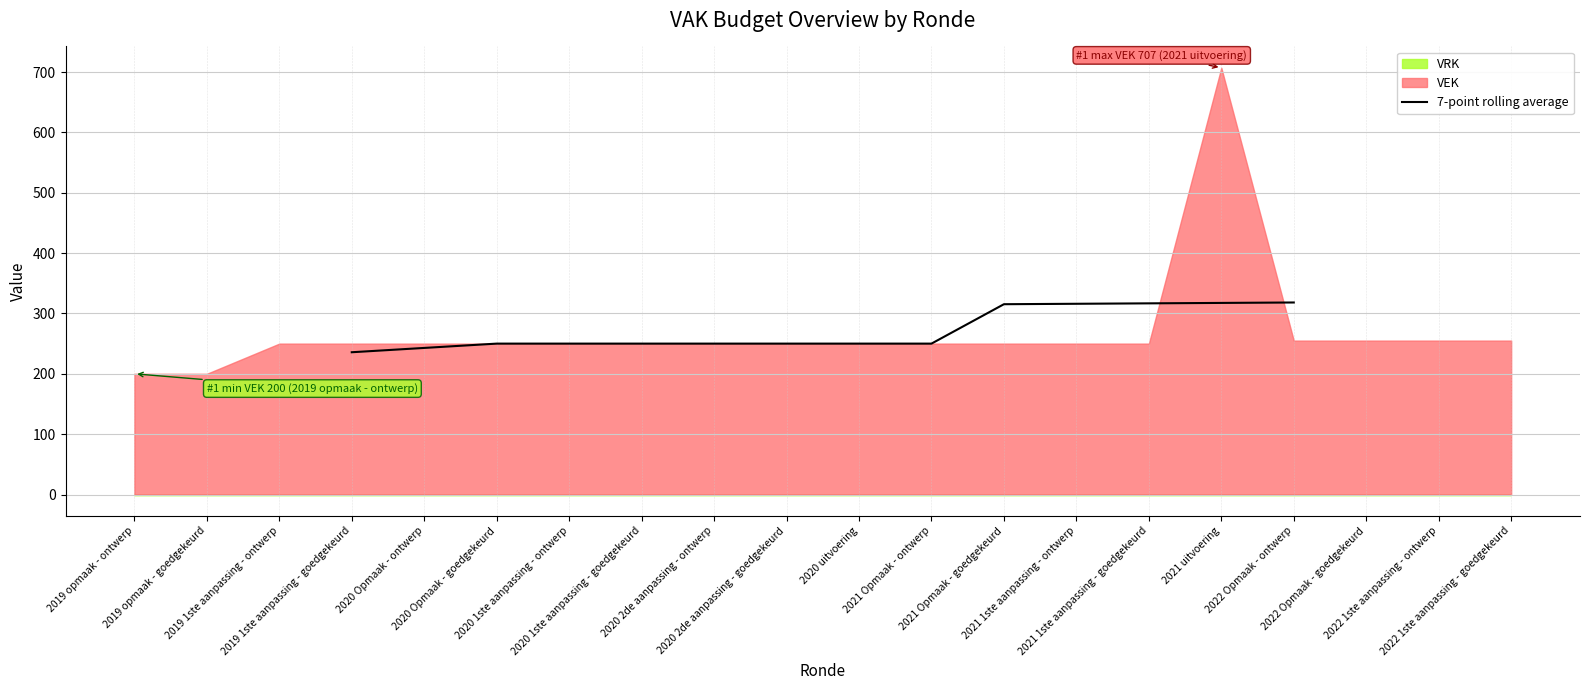

How many lines are shown in the chart?

1